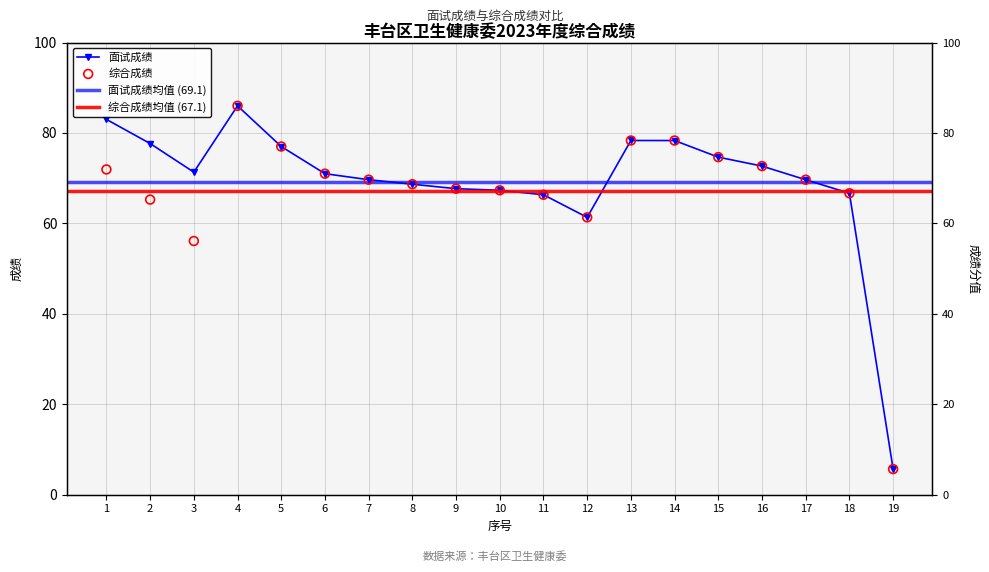

What is the total value across all series at 10?

134.7